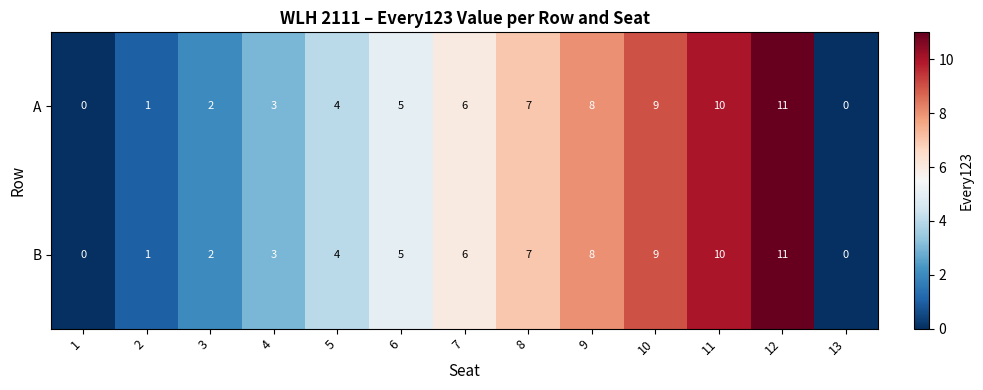

Reading left to right, transcribe all the data shown in this chart.

A: 0	1	2	3	4	5	6	7	8	9	10	11	0
B: 0	1	2	3	4	5	6	7	8	9	10	11	0